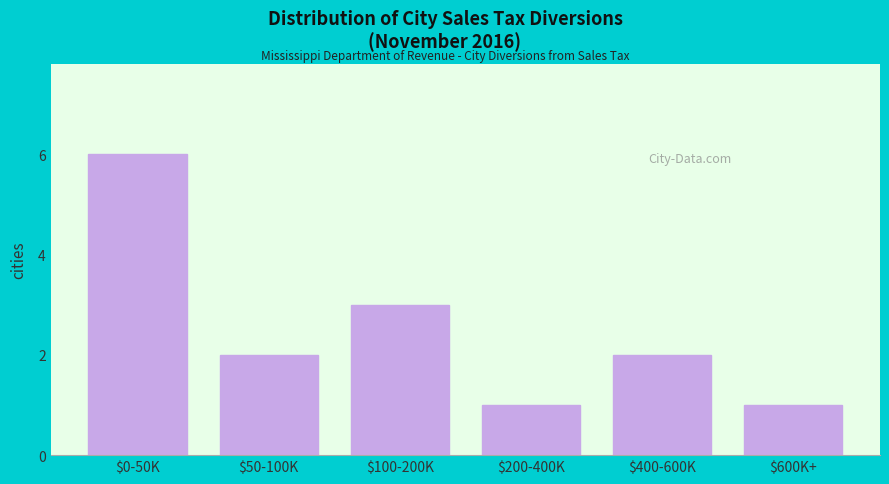

Reading right to left, what are all the values shown in this chart?

1	2	1	3	2	6